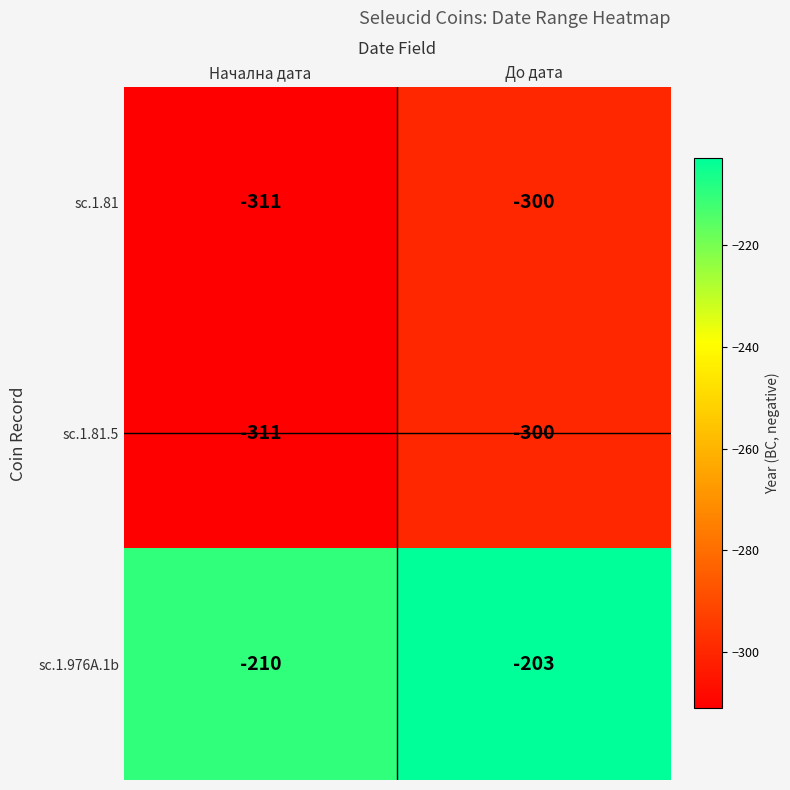

At which label is sc.1.976A.1b closest to -206?

До дата